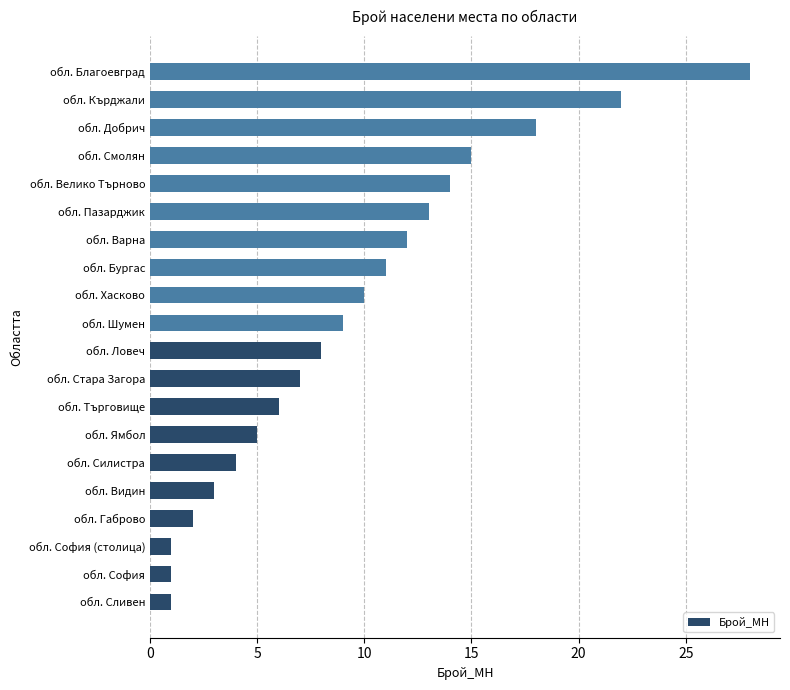

What is the ratio of the value at обл. Сливен to the value at обл. София (столица)?

1.0